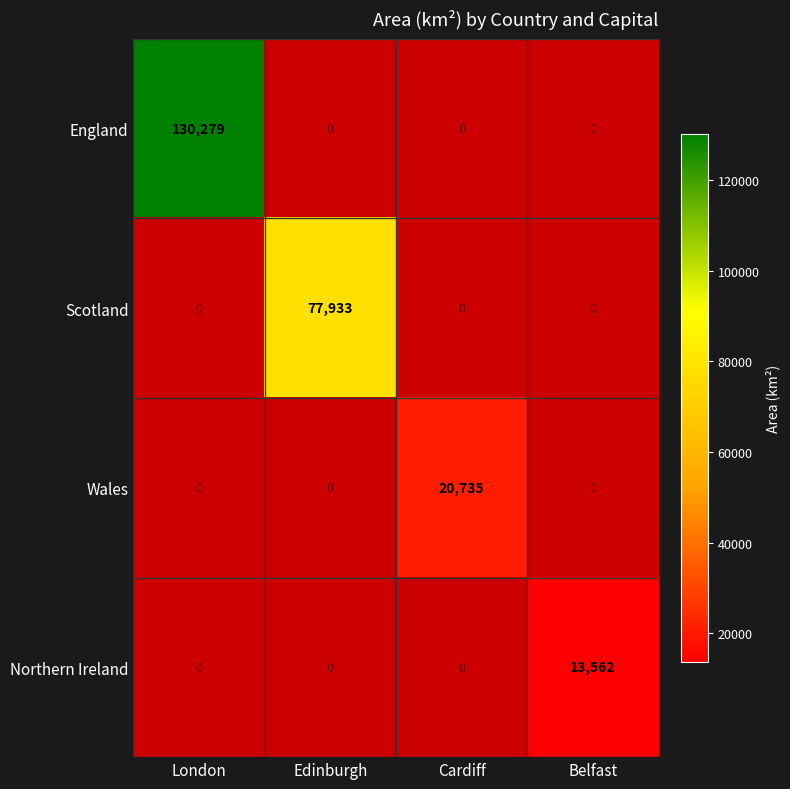

Which label corresponds to the largest value in the chart?

London